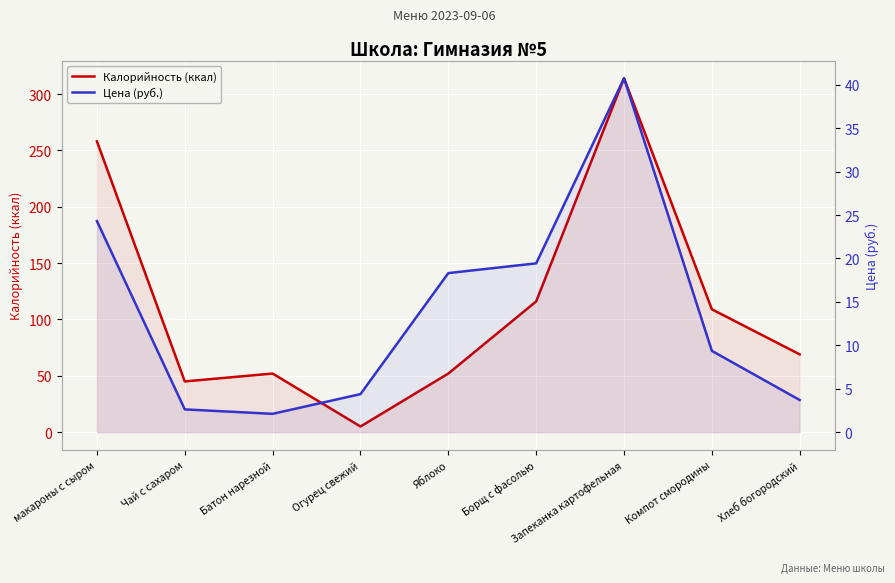

Between Батон нарезной and Компот смородины, which series saw the biggest shift?

Калорийность (ккал)